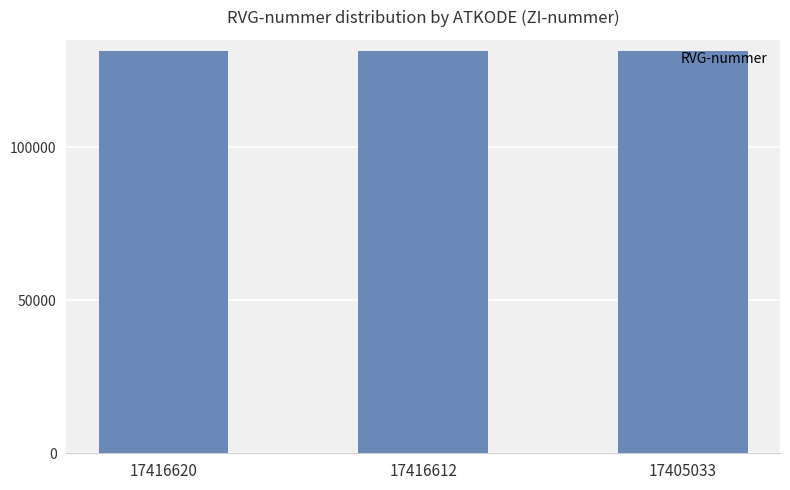

What is the change in value from 17416620 to 17405033?

-2